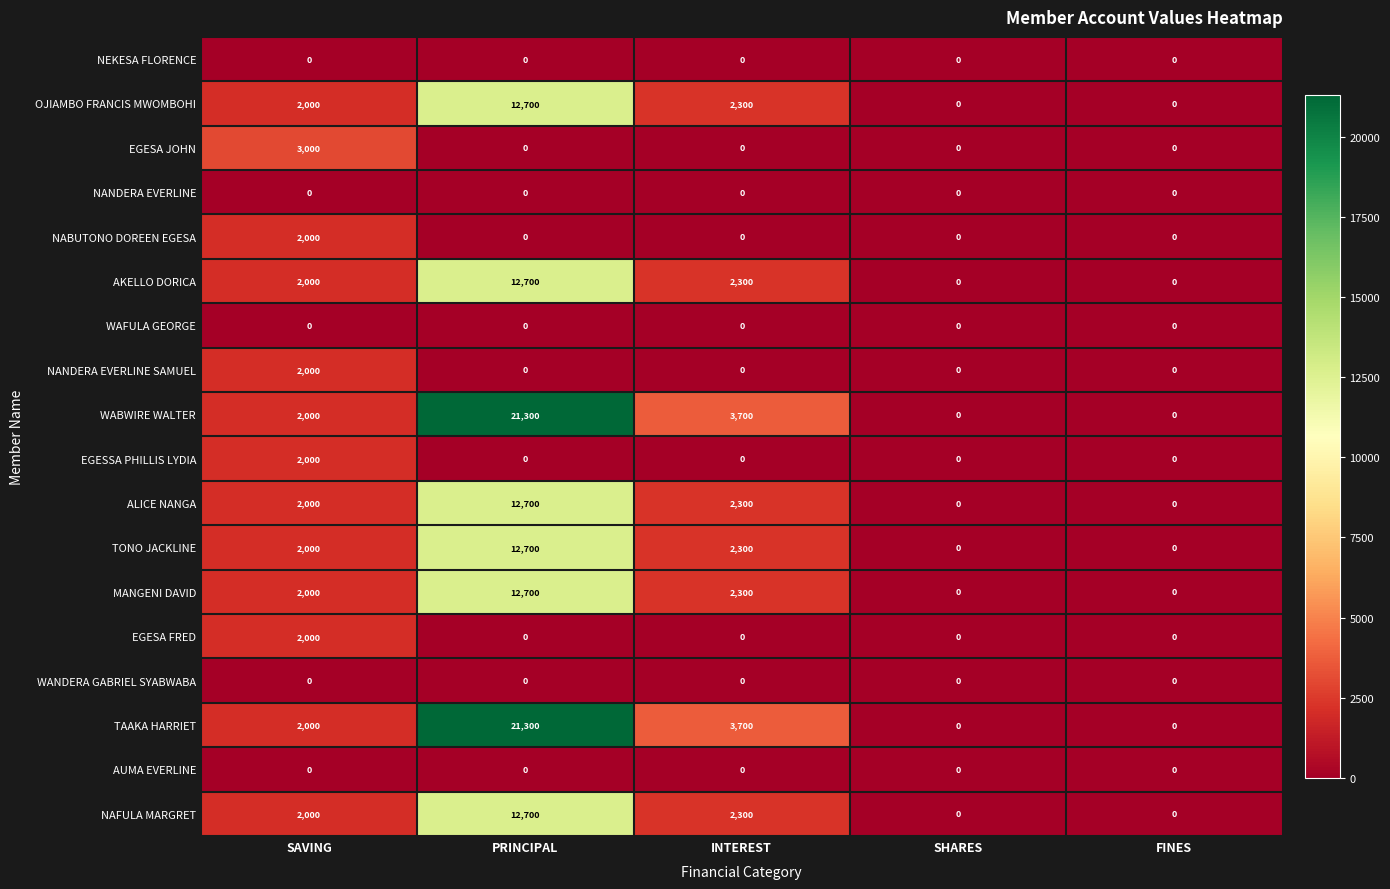

At which category does the chart reach its peak across all series?

PRINCIPAL